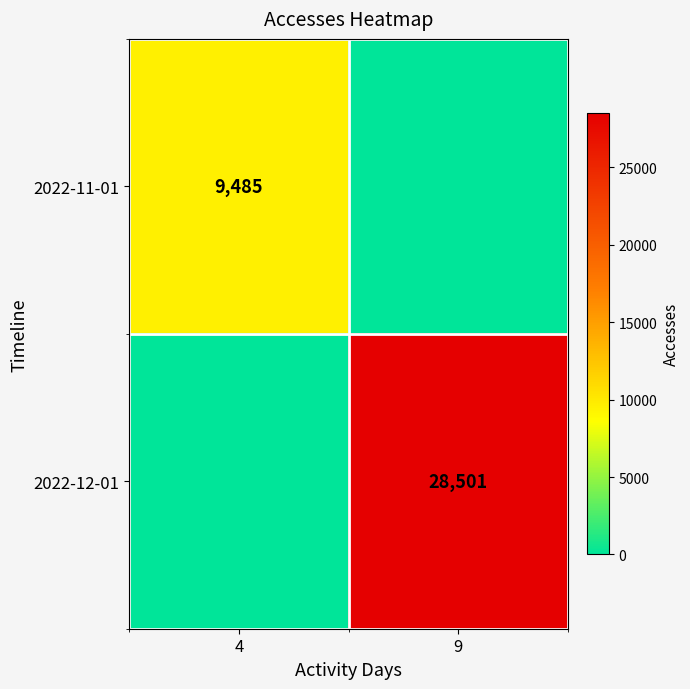

The 2022-12-01 series shows 28501 at 9. True or false?

True